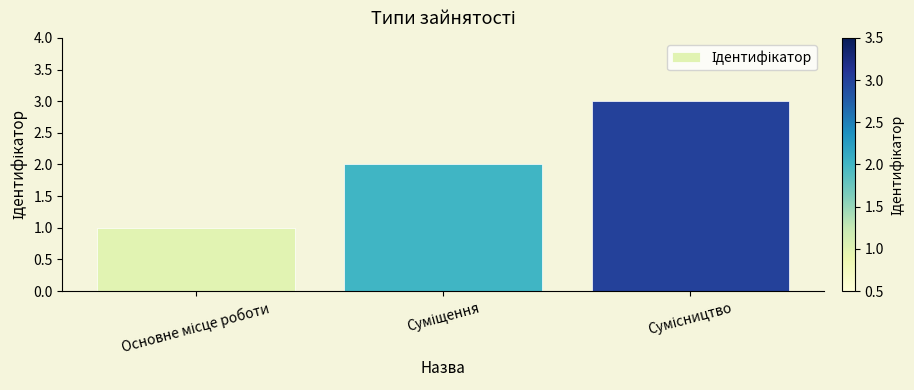

What is the maximum value shown in the chart?

3